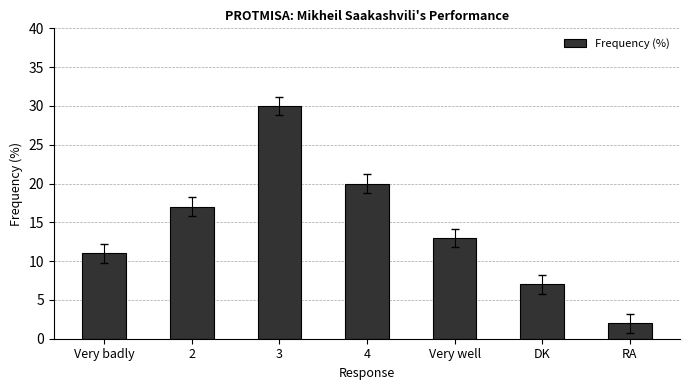

What is the sum of the values at Very badly and 2?

28